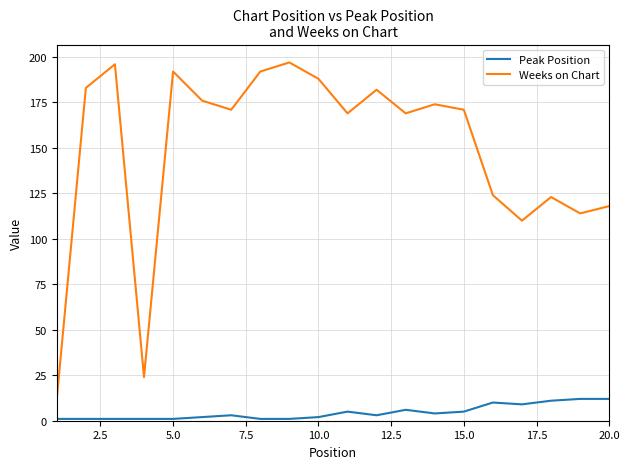

Which series has the widest spread of values?

Weeks on Chart